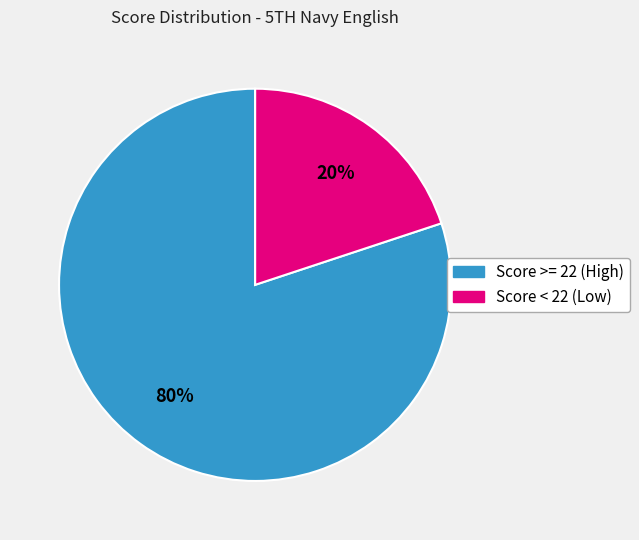

How many segments does this pie chart have?

2